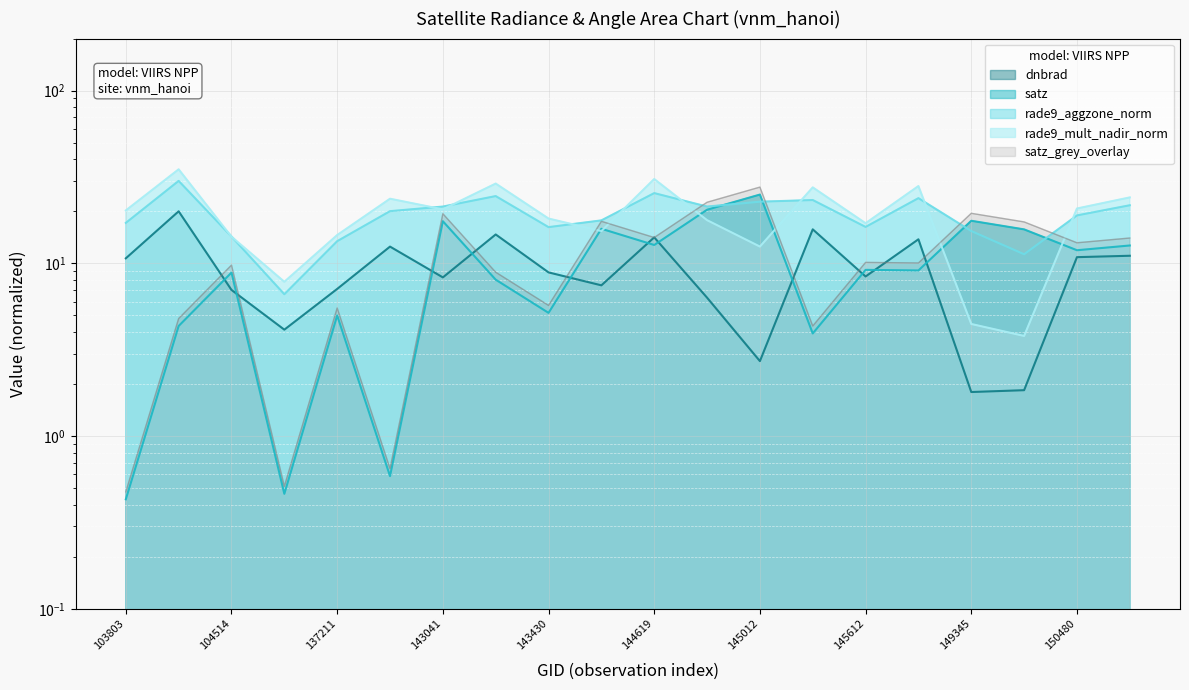

How many intersections are there between satz and dnbrad?

11